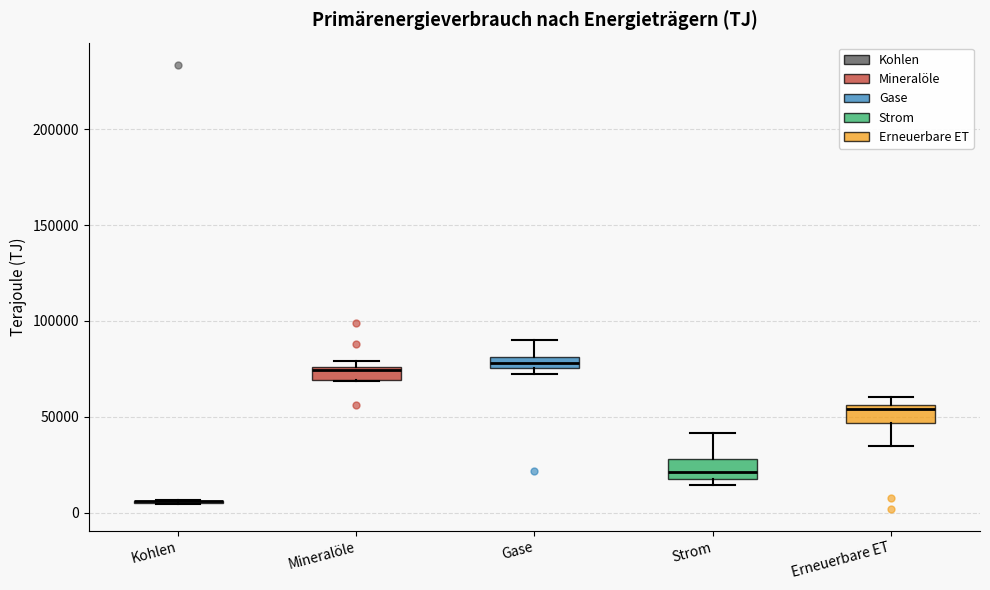

Where does the upper whisker of the box for Strom end on the y-axis? The values are not printed on the chart, so give them approximately, as read against the axis.

40000